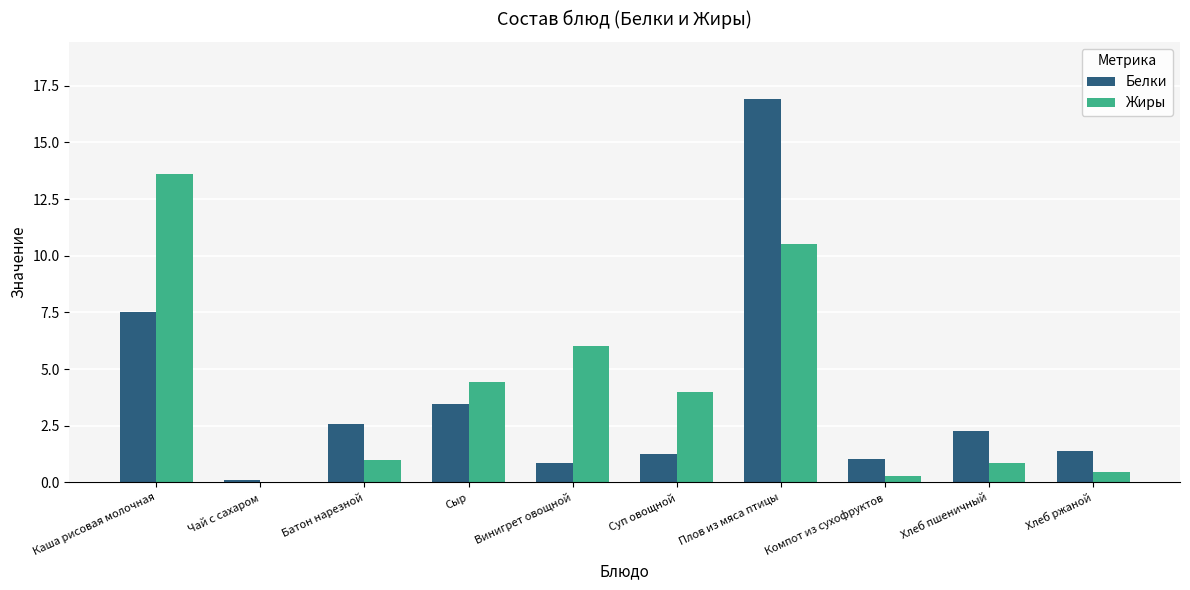

What are all the series names shown in the legend?

Белки, Жиры